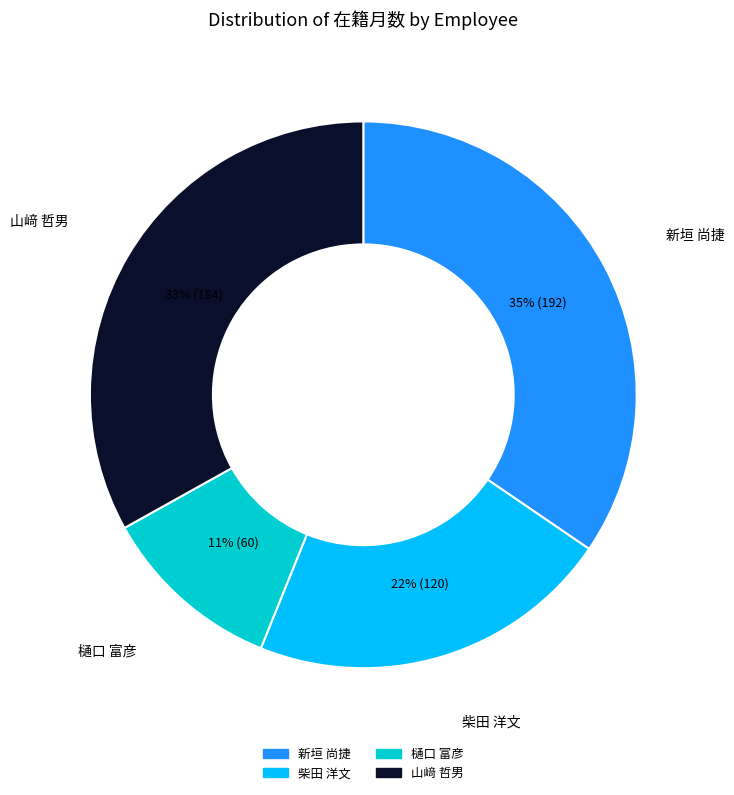

Which category has the smallest portion of the pie?

樋口 富彦